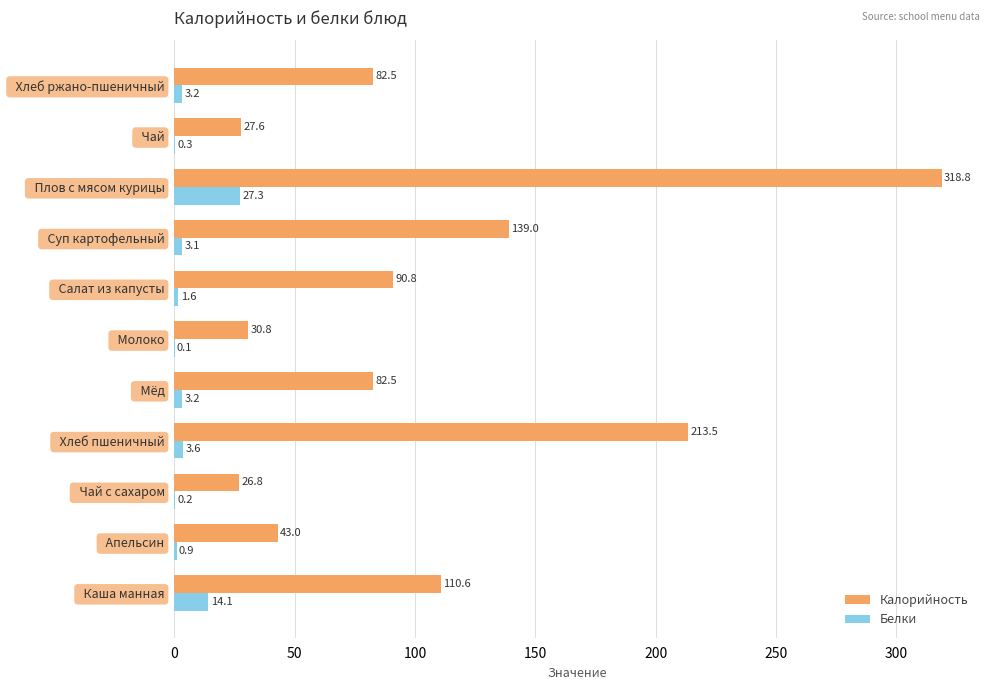

Which series has the largest total across all categories?

Калорийность